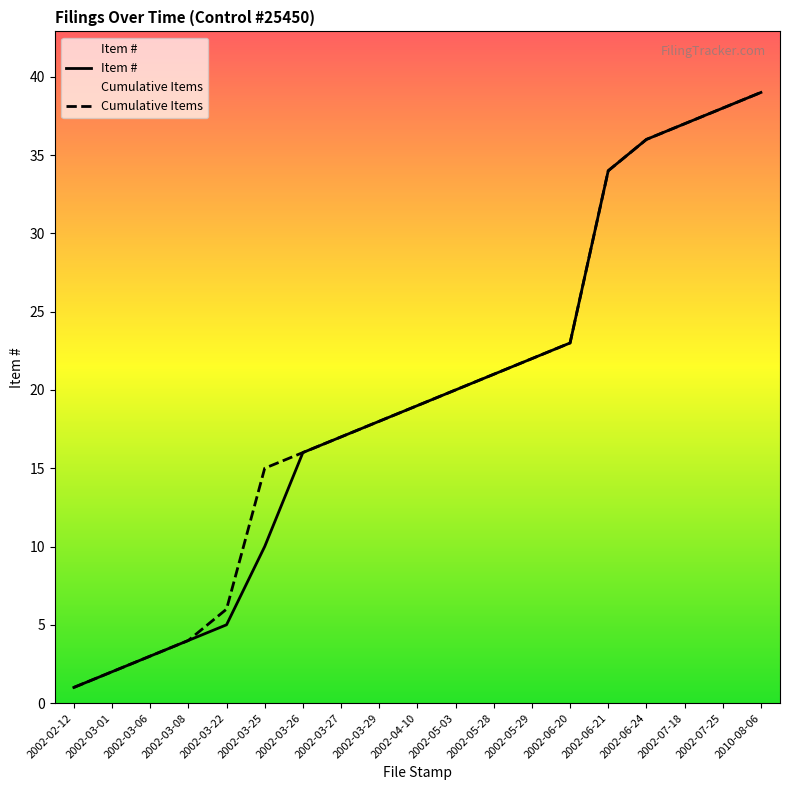

Which series has the largest range (max minus min)?

Item #